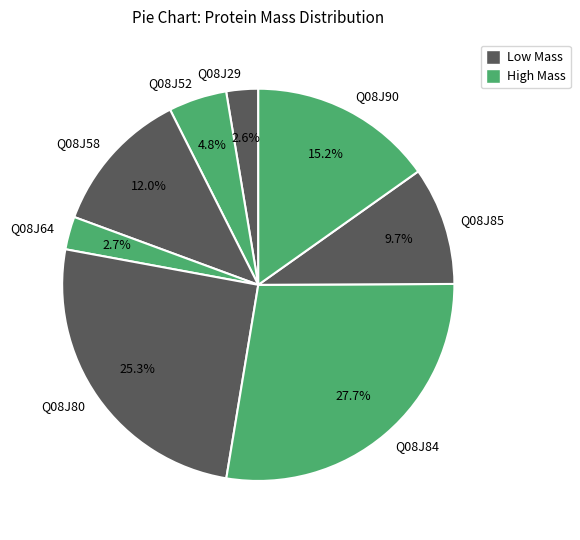

Is there any slice that represents more than half of the pie?

No